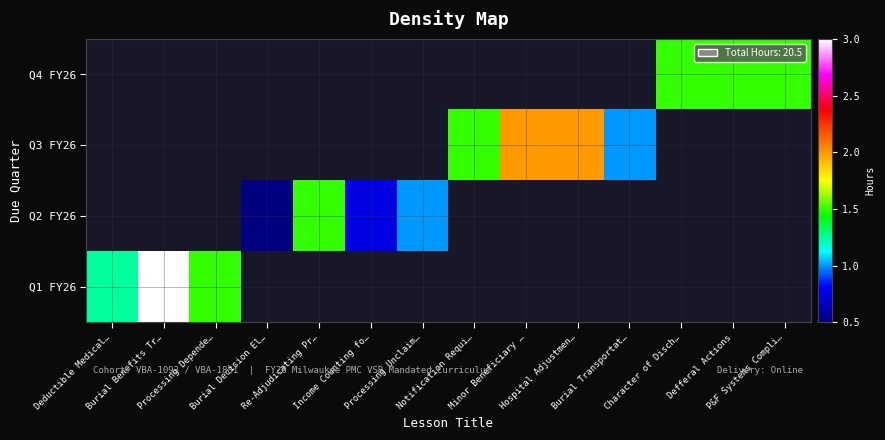

The Q1 FY26 series shows 1.4 at Minor Beneficiary …. True or false?

False